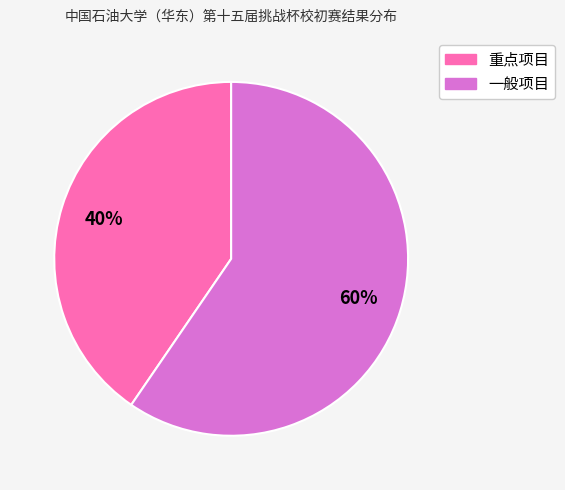

To the nearest percent, what percentage of the pie is 重点项目?

40%